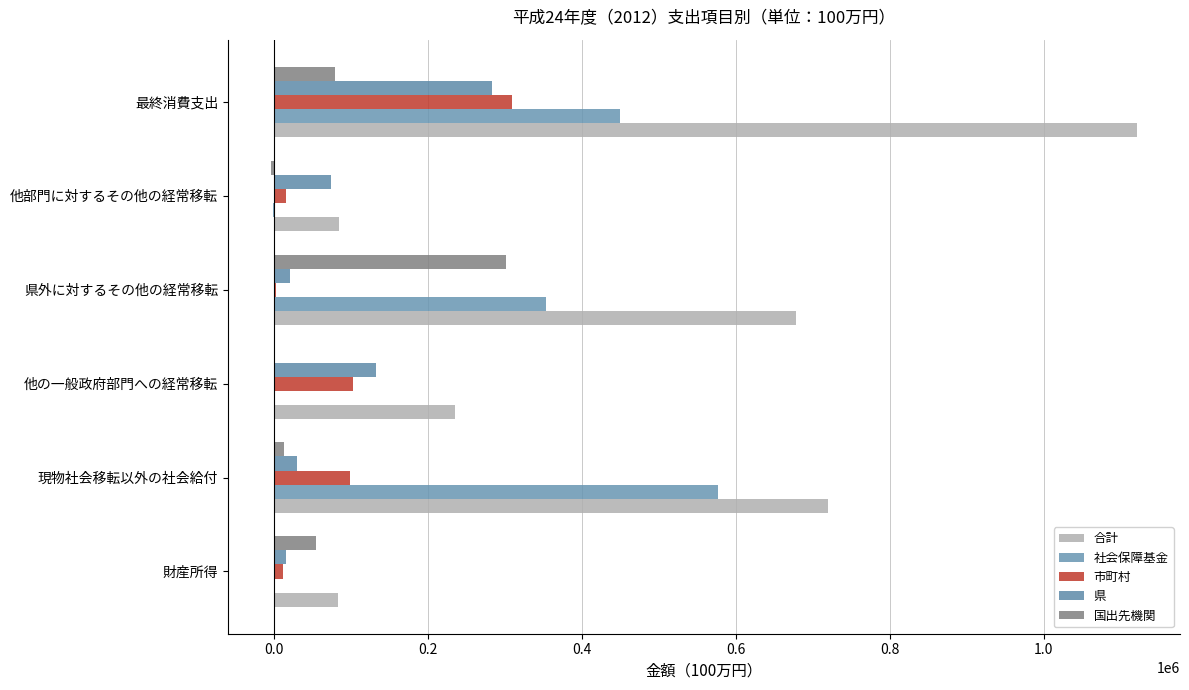

How many data points does each series have?

6